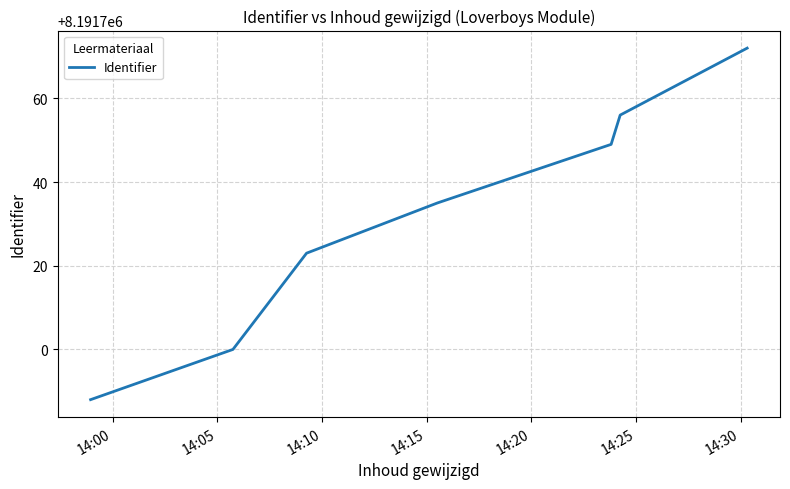

What is the difference between the second highest and minimum values?

68